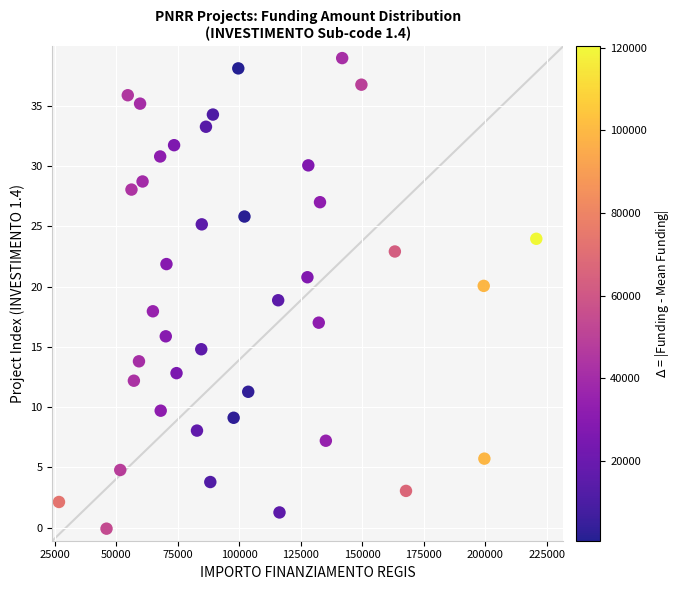

What is the range of X values (max minus min)?

193933.1